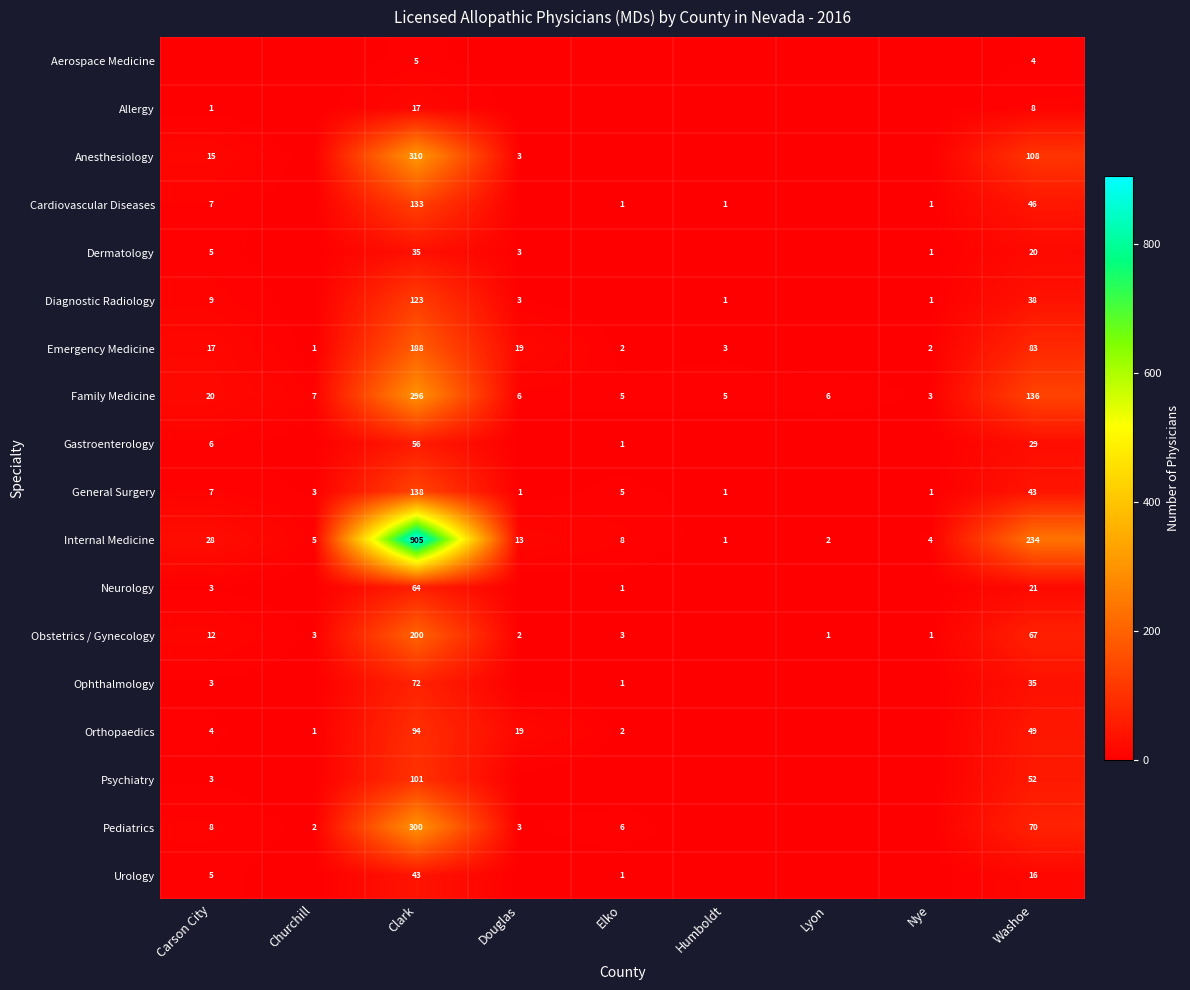

What is the sum of the Obstetrics / Gynecology values at Lyon and Carson City?

13